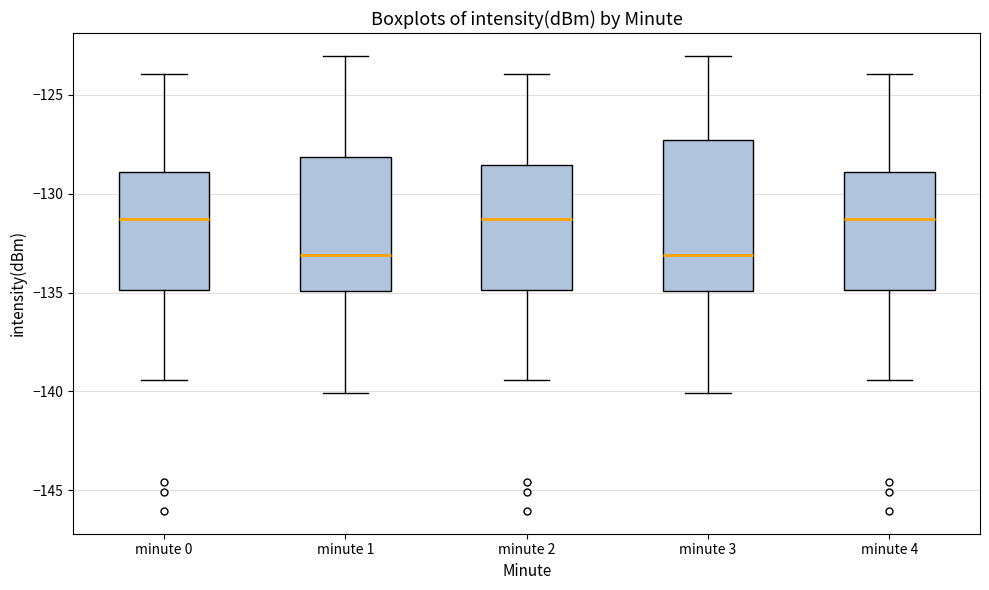

Reading left to right, read every box against the y-axis: the position of its median line, the range the box covers, and the ends of its whiskers. The values are not printed on the chart, so give them approximately, as read against the axis.

minute 0: median -131.5, box -135.0 to -129.0, whiskers -139.5 to -124.0
minute 1: median -133.0, box -135.0 to -128.0, whiskers -140.0 to -123.0
minute 2: median -131.5, box -135.0 to -128.5, whiskers -139.5 to -124.0
minute 3: median -133.0, box -135.0 to -127.5, whiskers -140.0 to -123.0
minute 4: median -131.5, box -135.0 to -129.0, whiskers -139.5 to -124.0